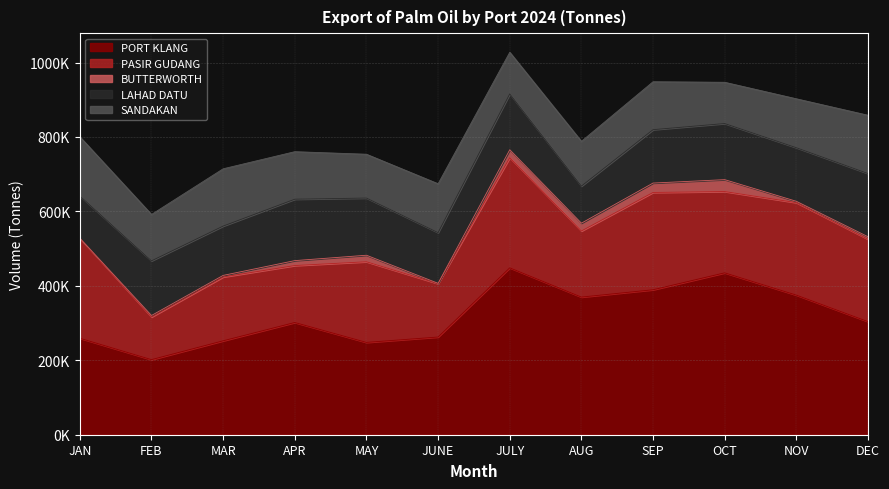

How many data points does each series have?

12